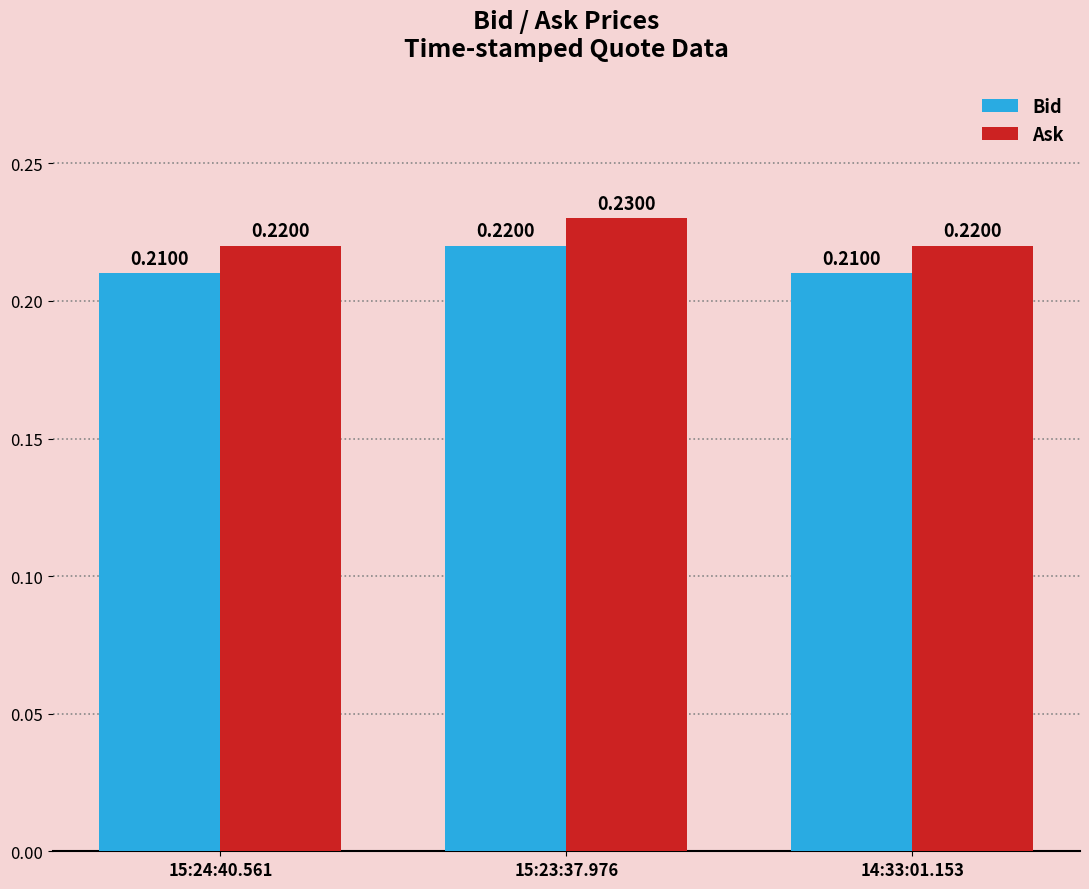

Rank the series by their average value, from highest to lowest.

Ask, Bid